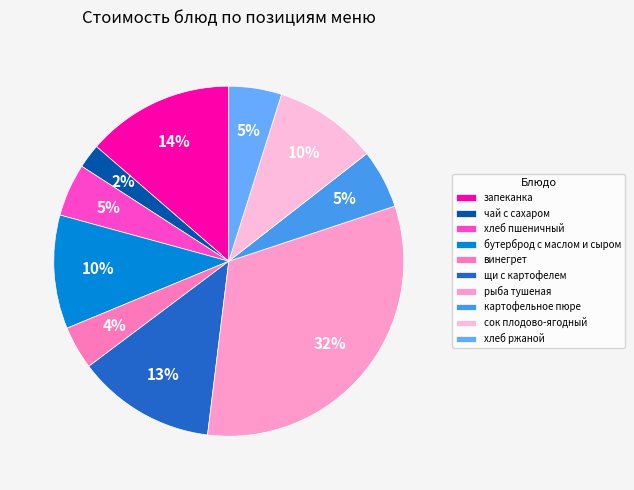

Which category has the smallest portion of the pie?

чай с сахаром